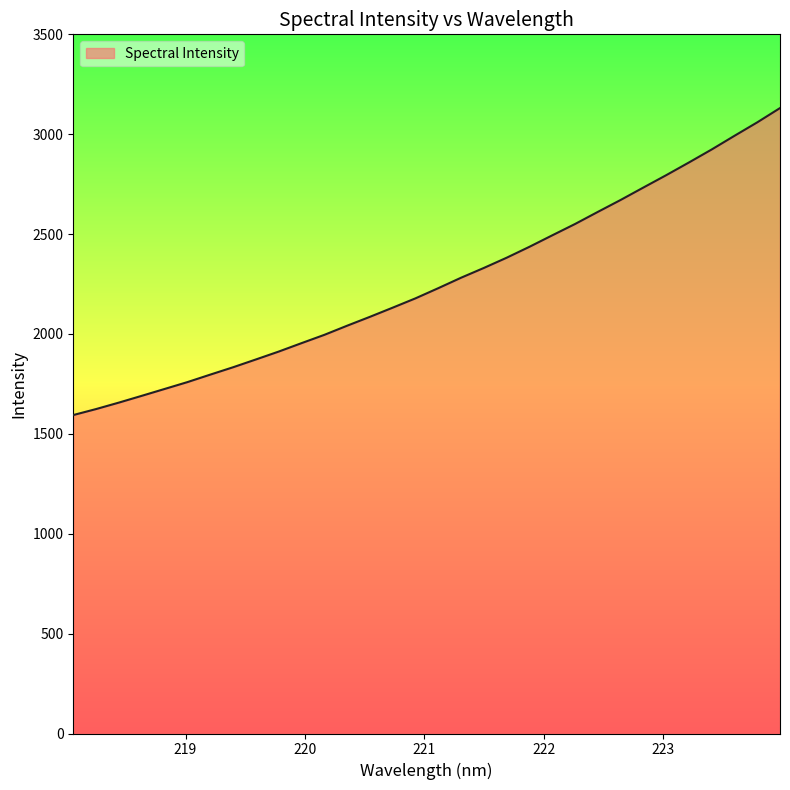

What is the smallest value displayed?

1594.2